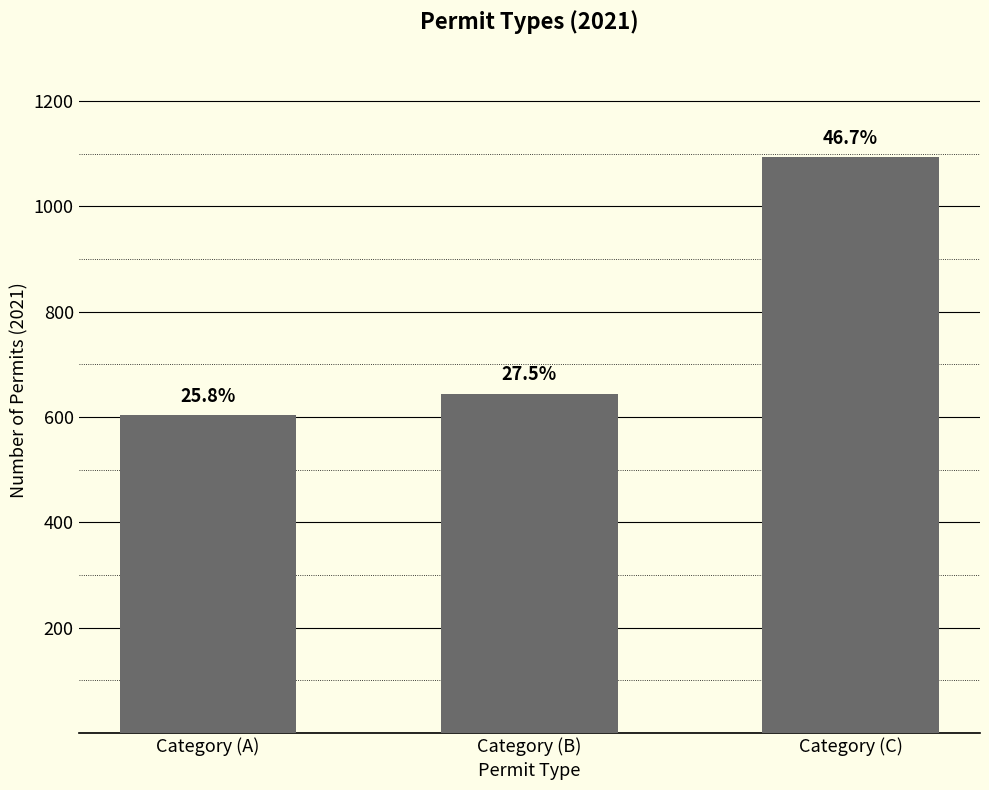

What is the label of the 1st bar from the right?

Category (C)